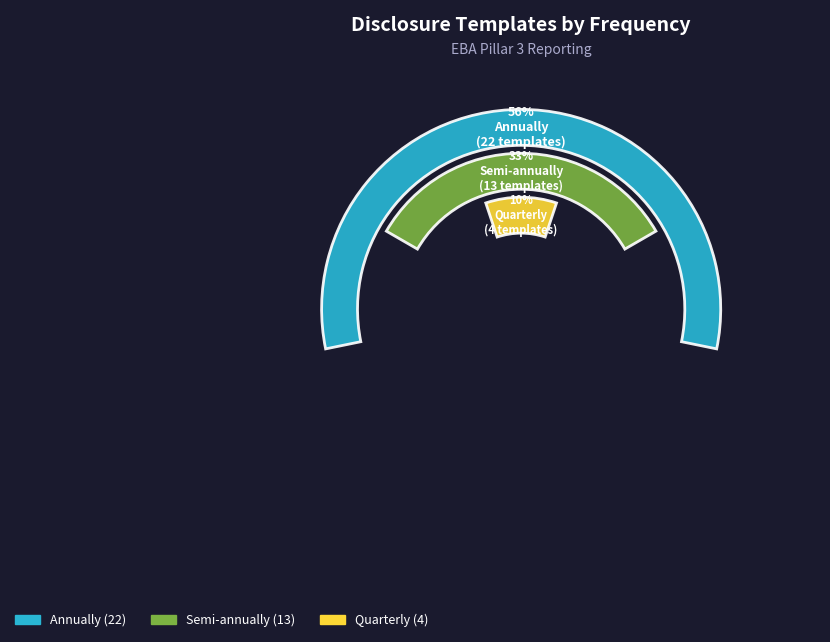

Between Annually and Semi-annually, which is larger?

Annually